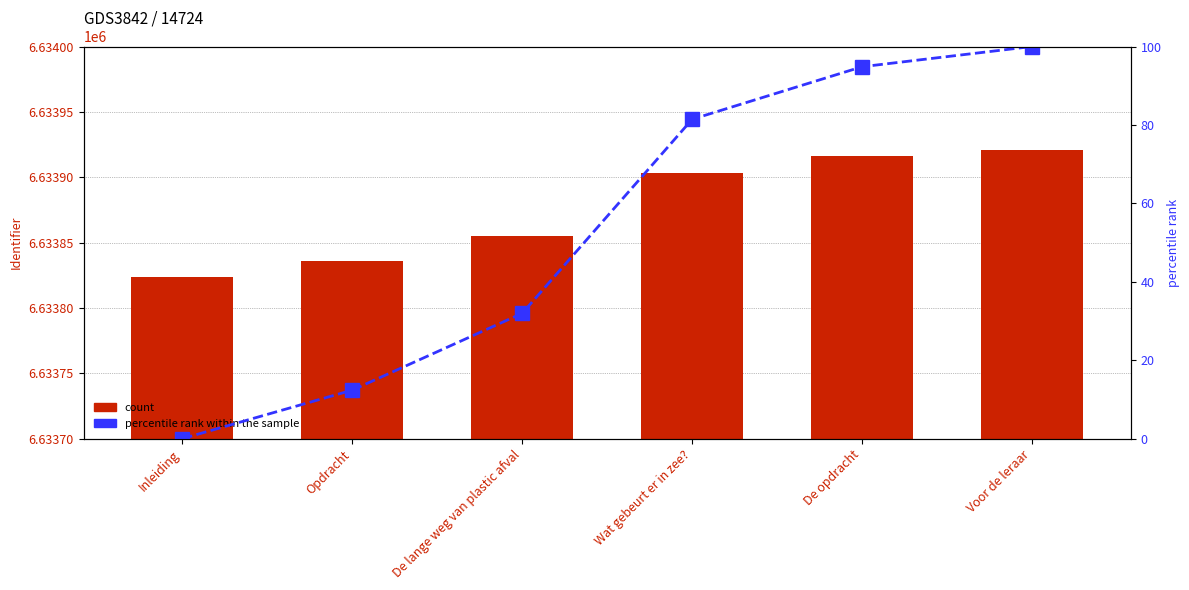

Are the bars grouped side by side (vs. stacked)?

Yes